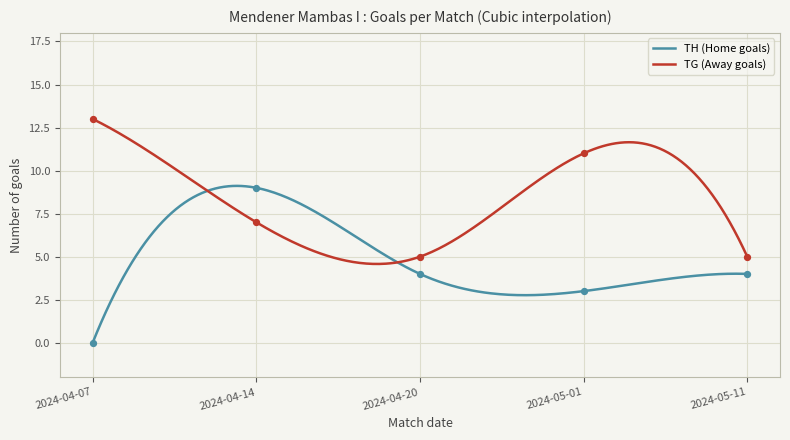

What are all the series names shown in the legend?

TH, TG